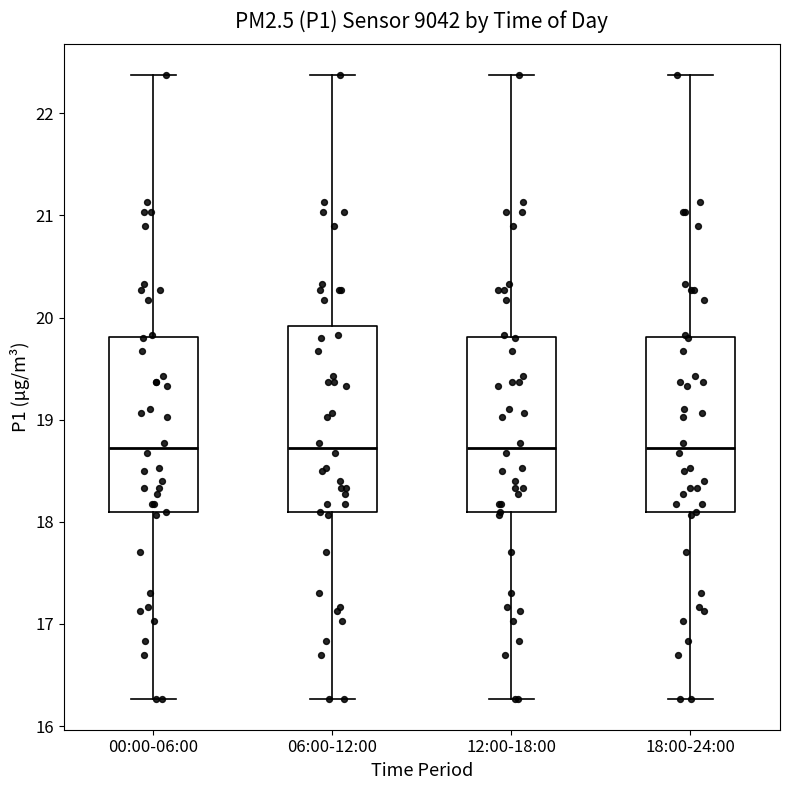

Where does the lower whisker of the box for 06:00-12:00 end on the y-axis? The values are not printed on the chart, so give them approximately, as read against the axis.

16.3